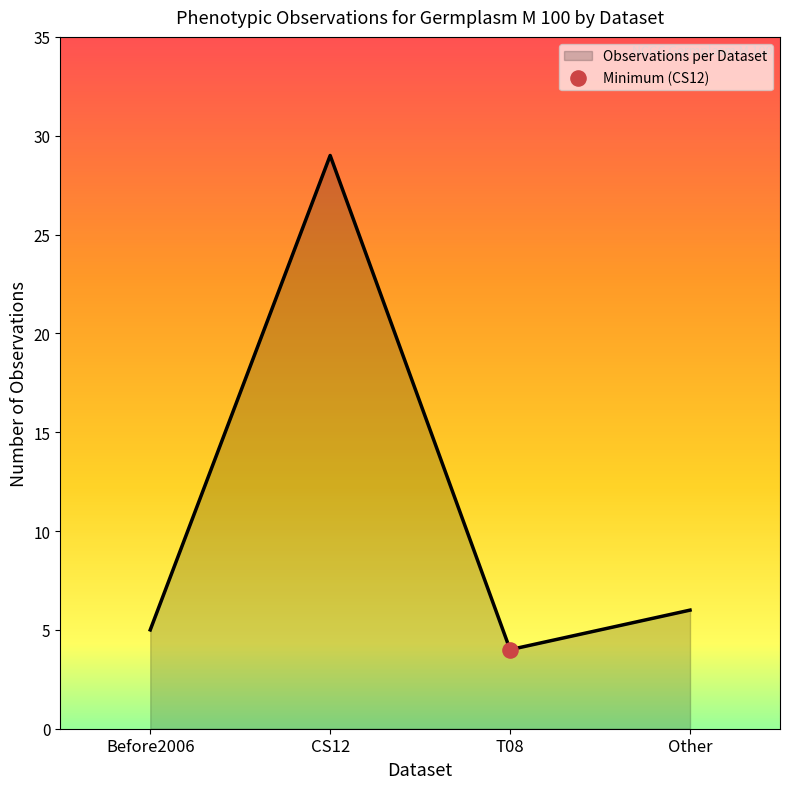

Which has a higher value, CS12 or T08?

CS12